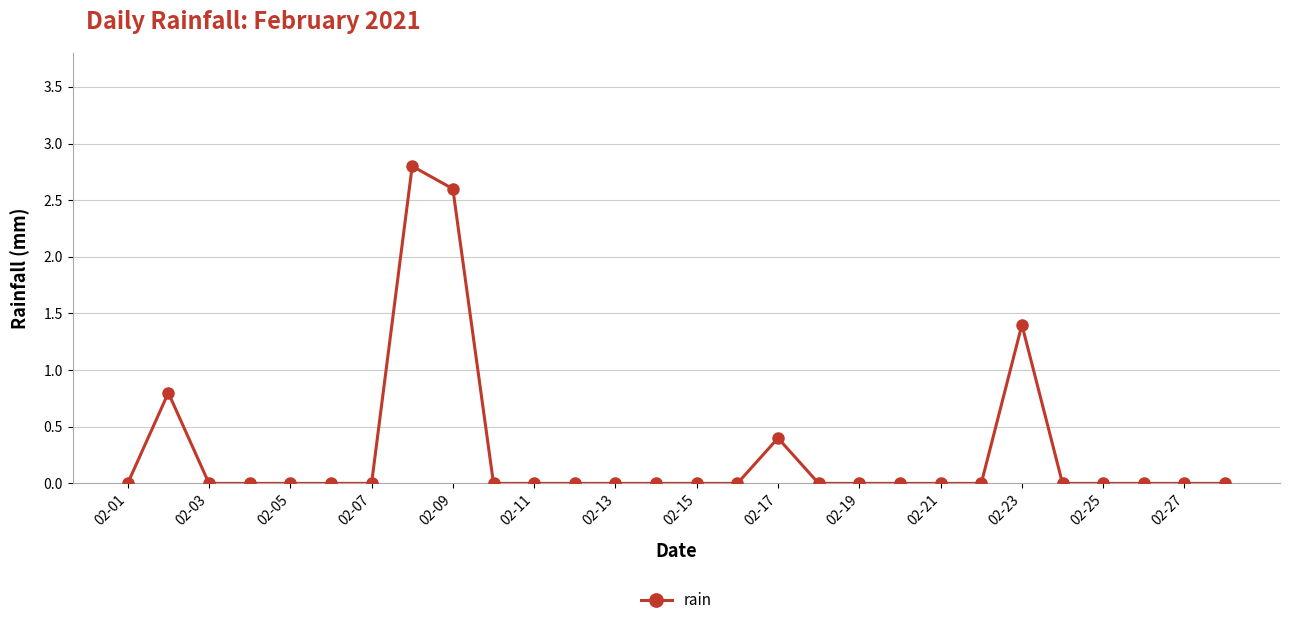

What is the maximum value shown in the chart?

2.8